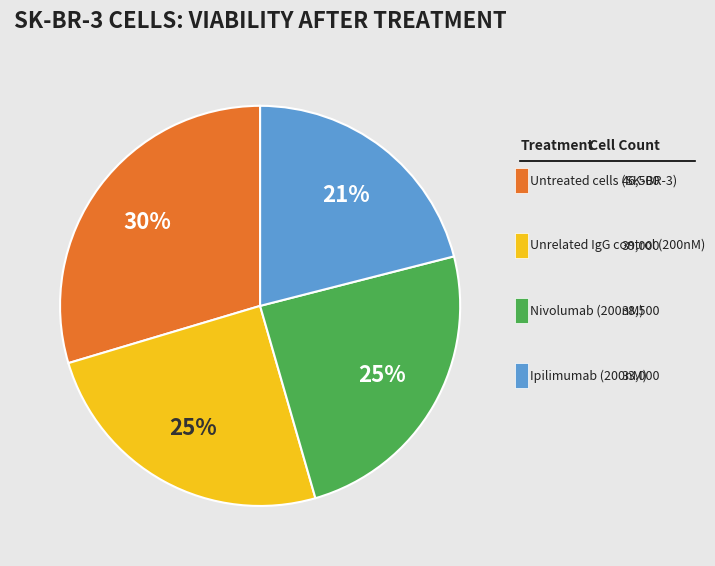

To the nearest percent, what is the difference between the largest and smallest slice percentages?

9%